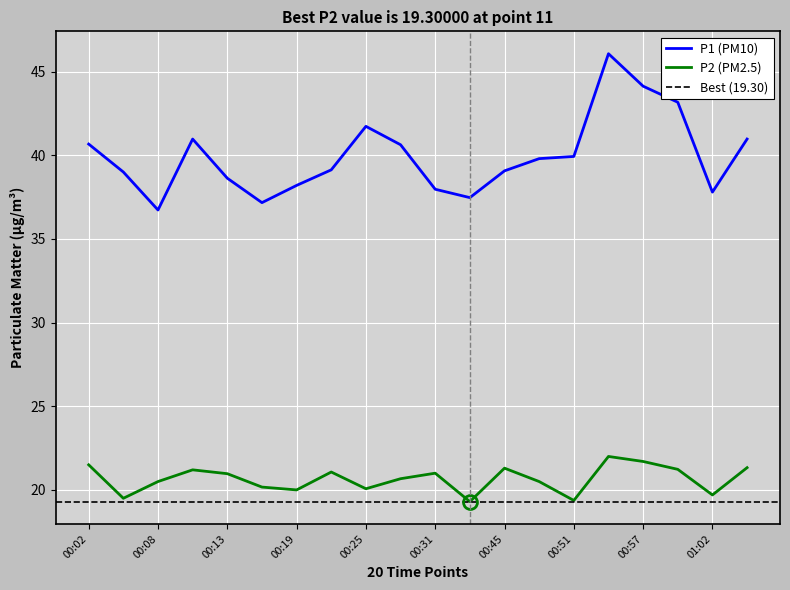

In P2, how many points are higher than both neighbors (excluding endpoints)?

5